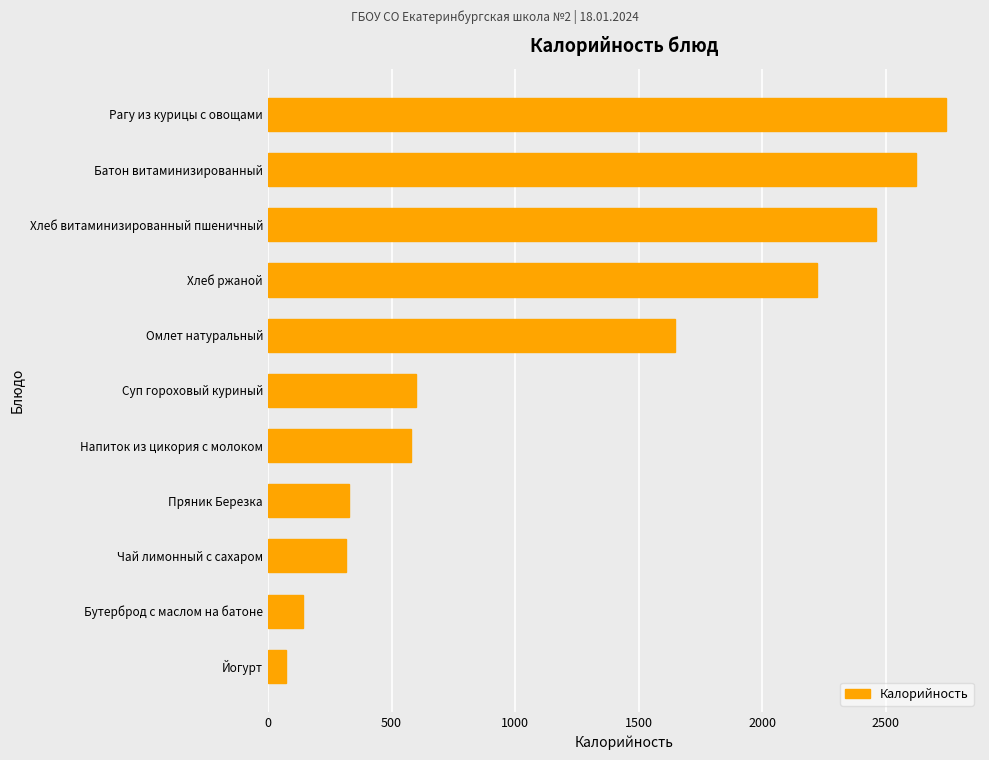

What is the sum of all values?

13726.7